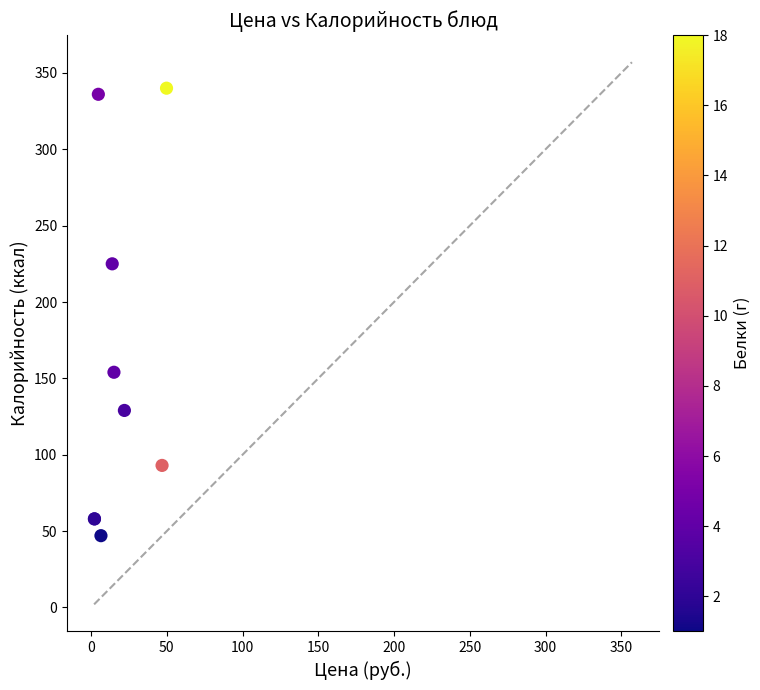

What Y value in the scatter plot is closest to 193?

225